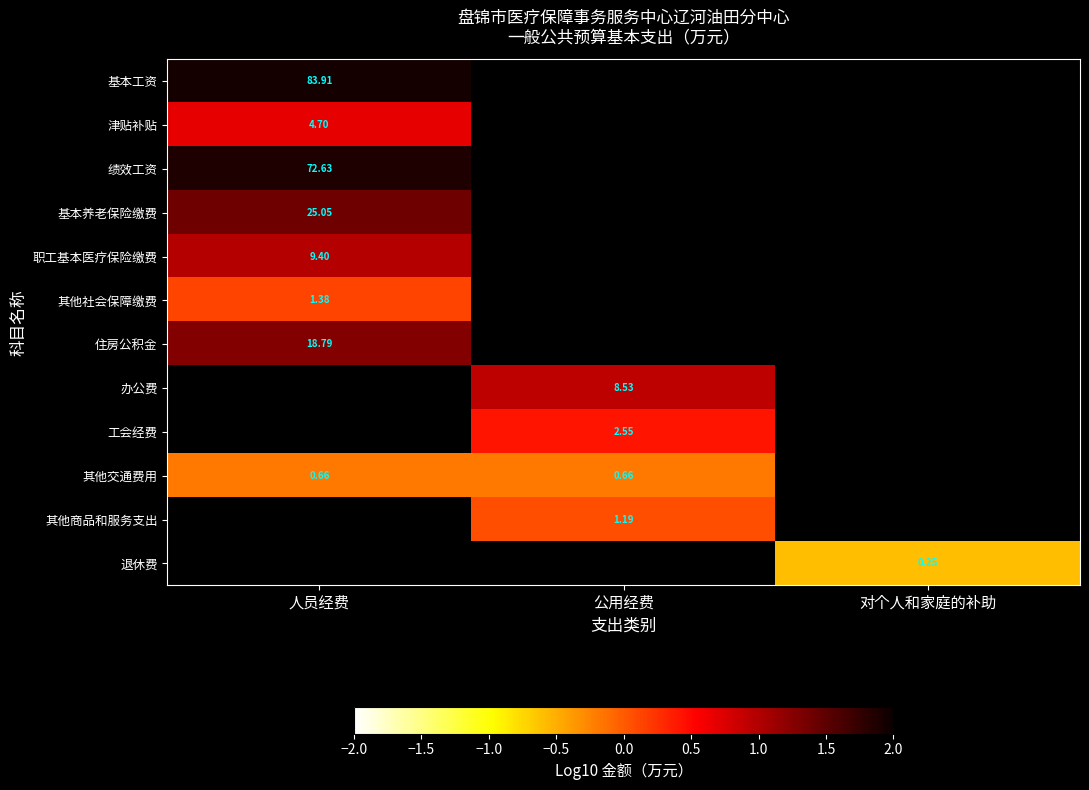

What is the maximum value shown in the chart?

1.9